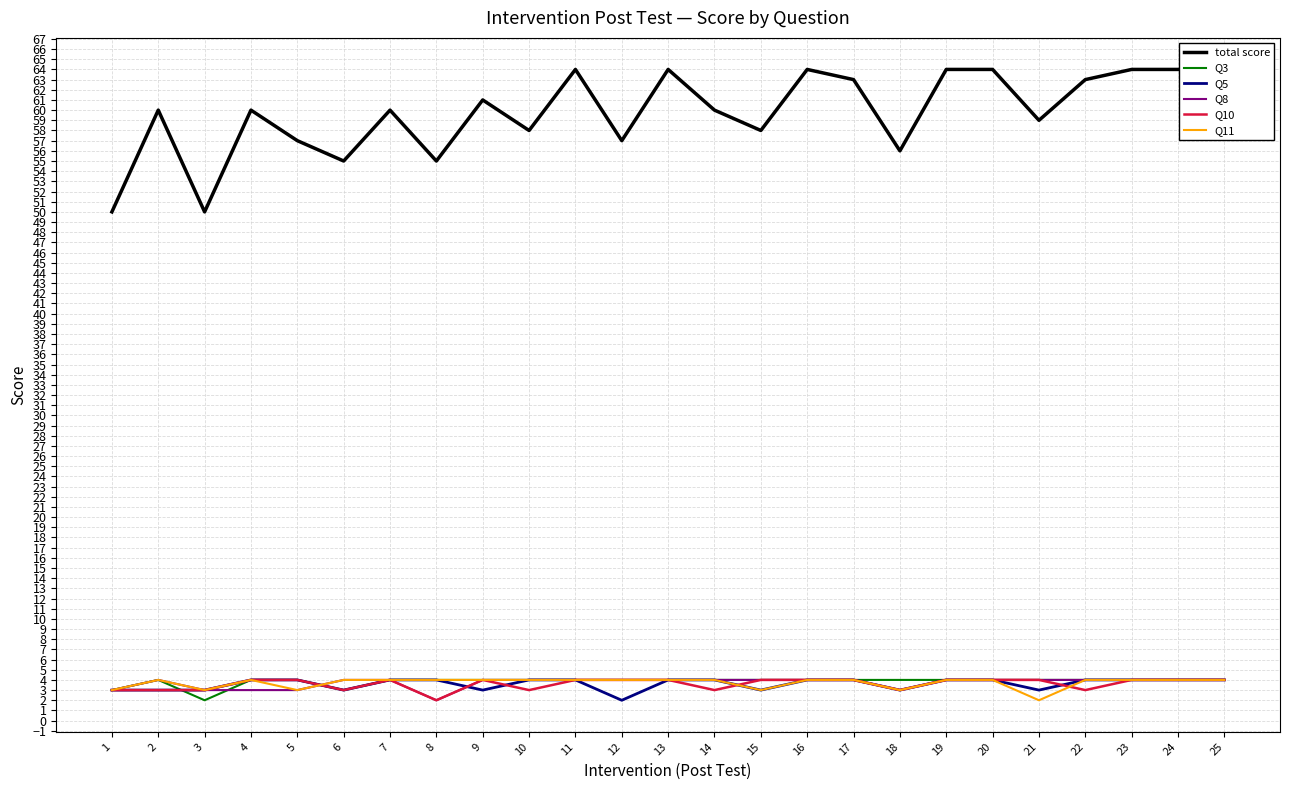

What is the greatest value displayed?

64